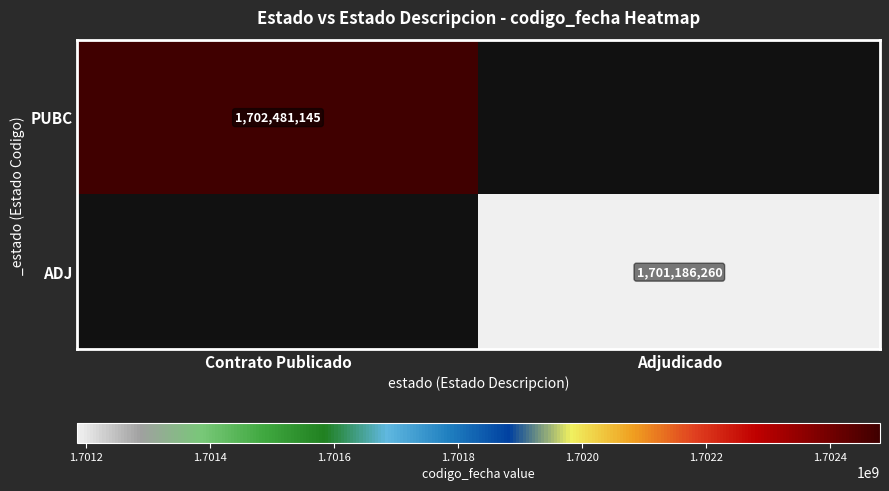

True or false: ADJ has a value of 2507863210 at Adjudicado.

False